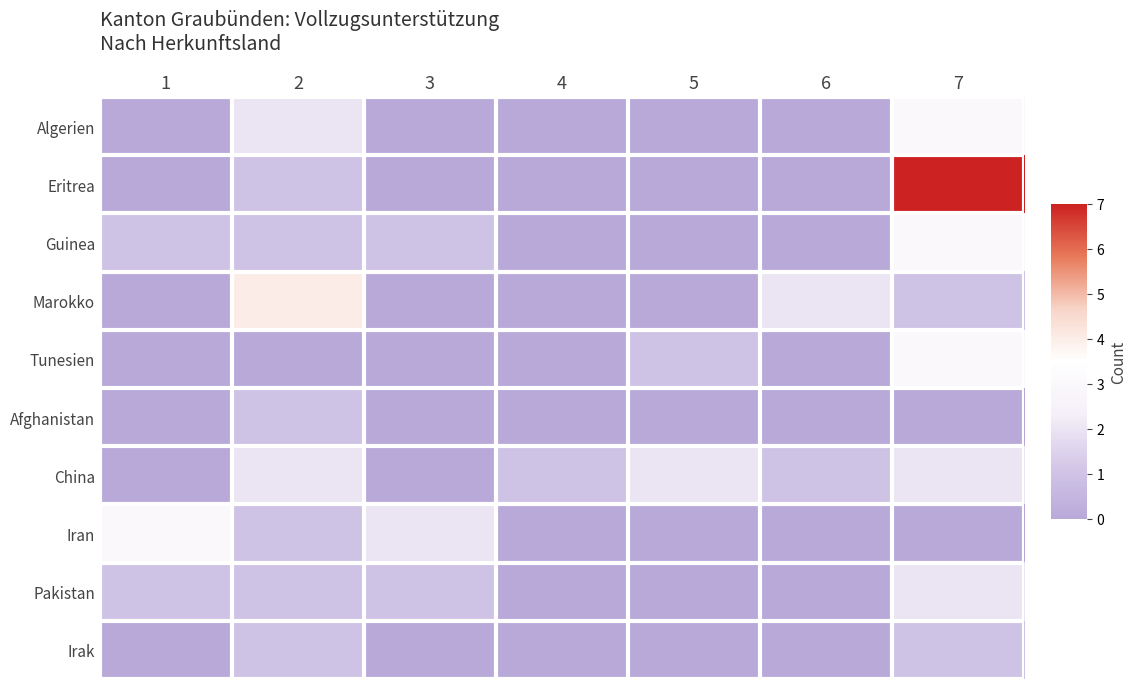

What is the spread (max minus min) of values at 3?

2